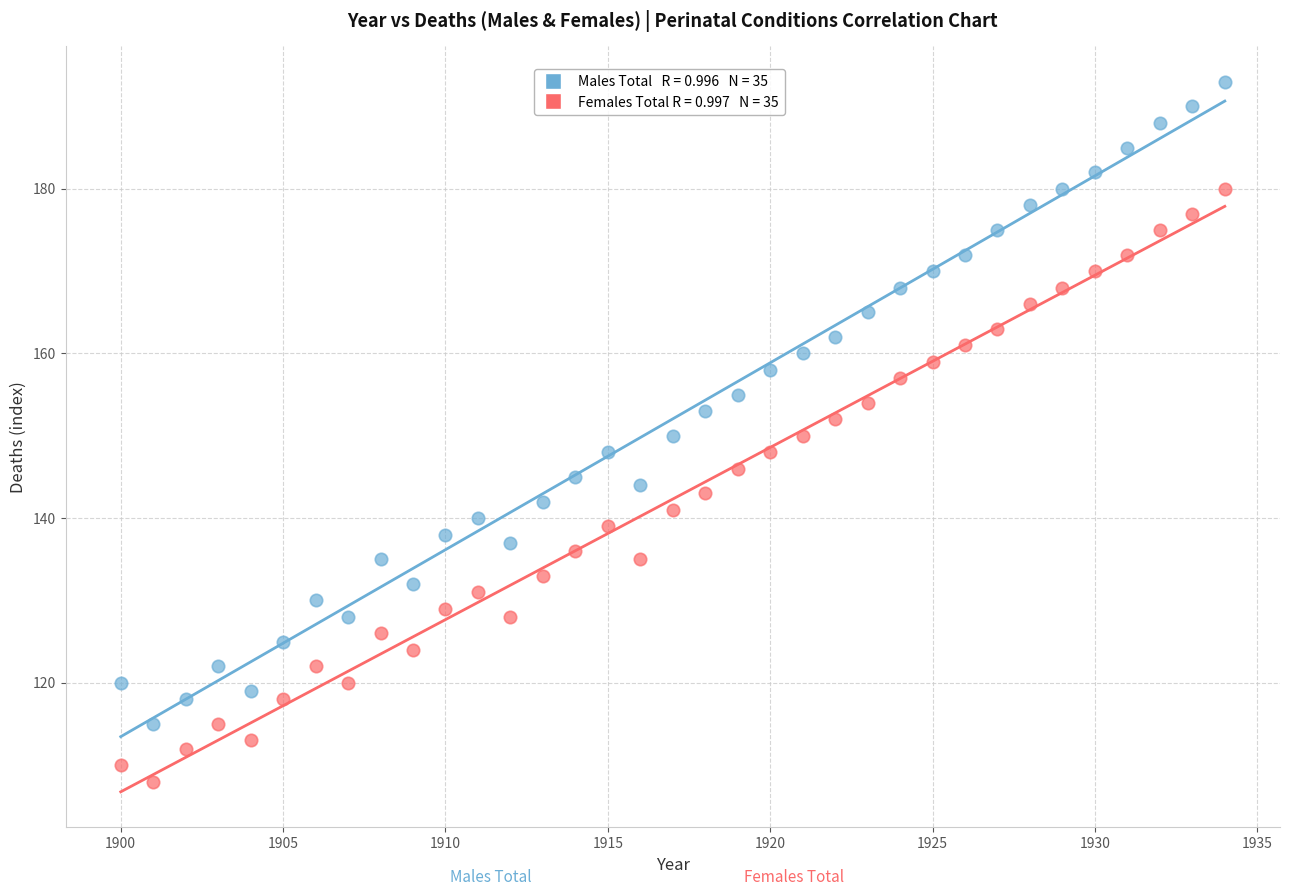

Across all data points, what is the range of X values (max minus min)?

34